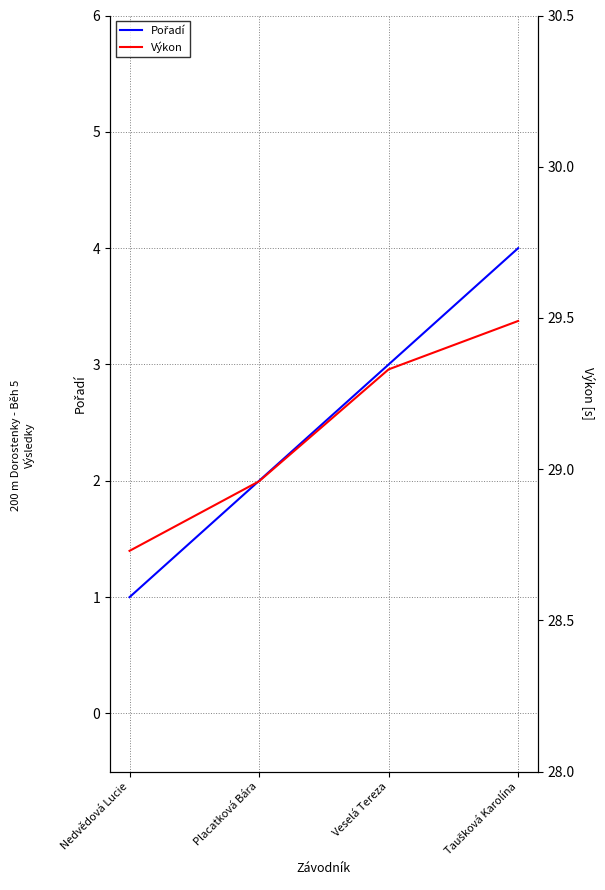

Rank the series by their average value, from lowest to highest.

Pořadí, Výkon